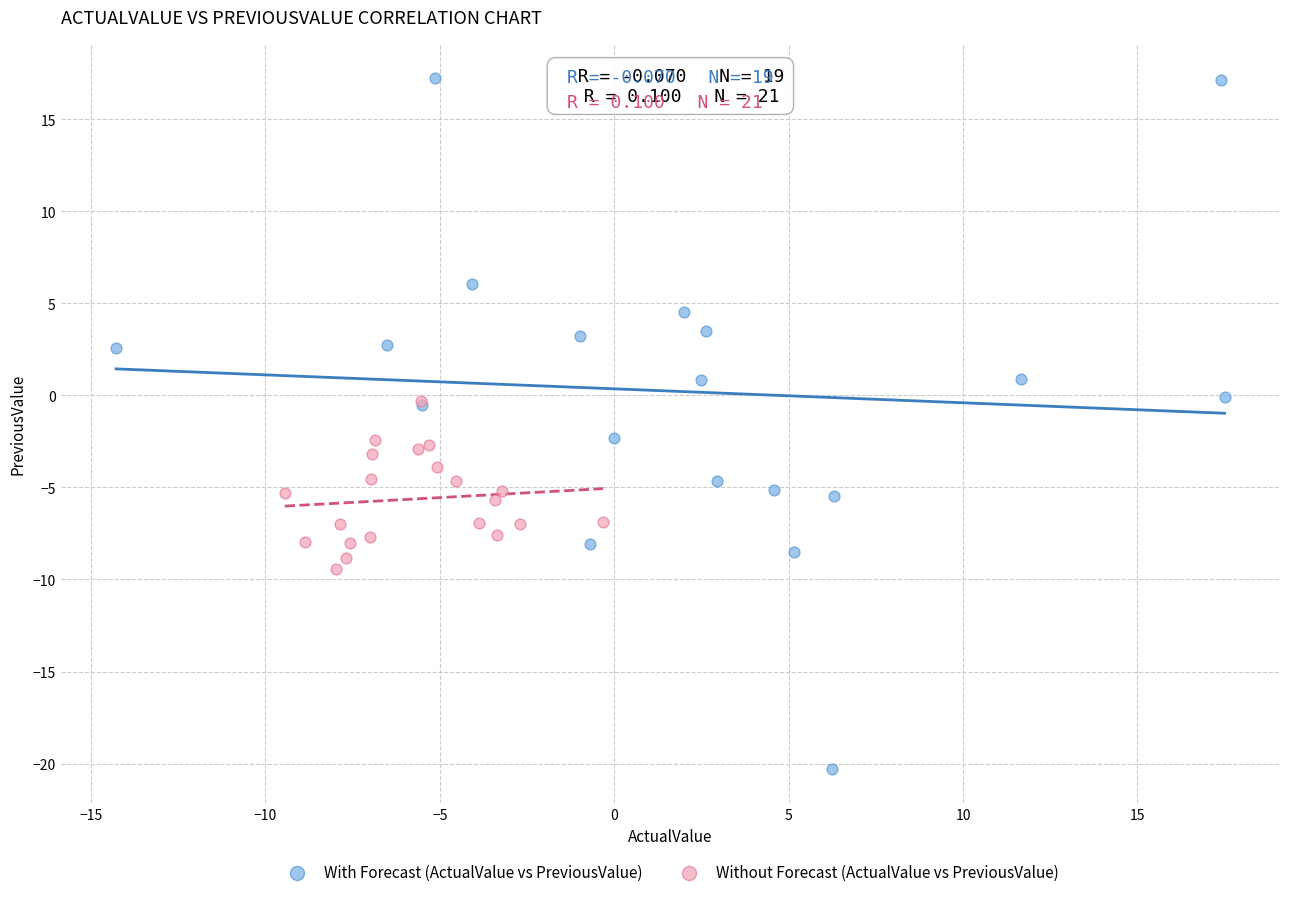

Which series contains the lowest Y value?

With Forecast (ActualValue vs PreviousValue)